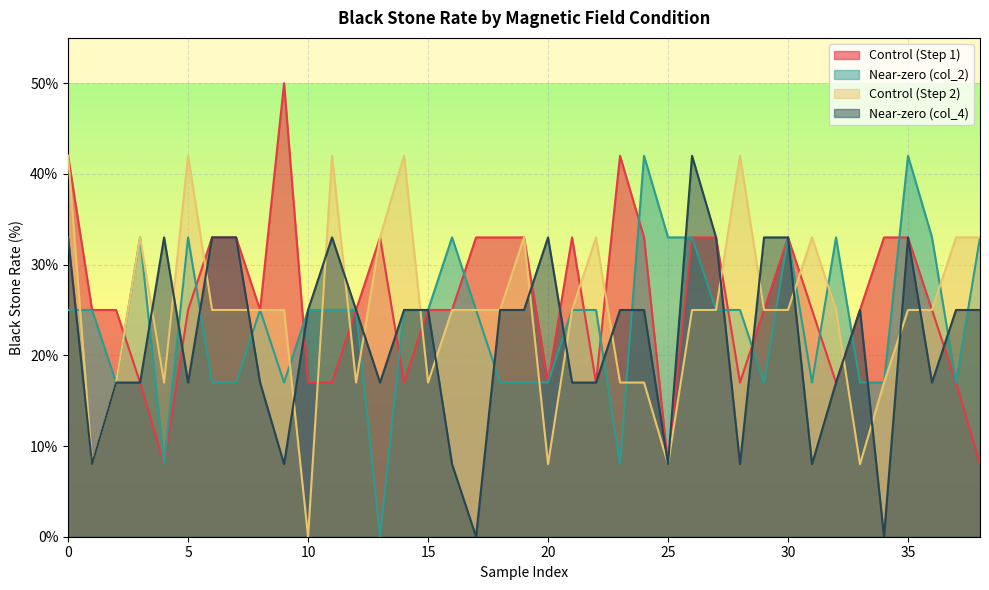

Between 30 and 20, which is larger?

30